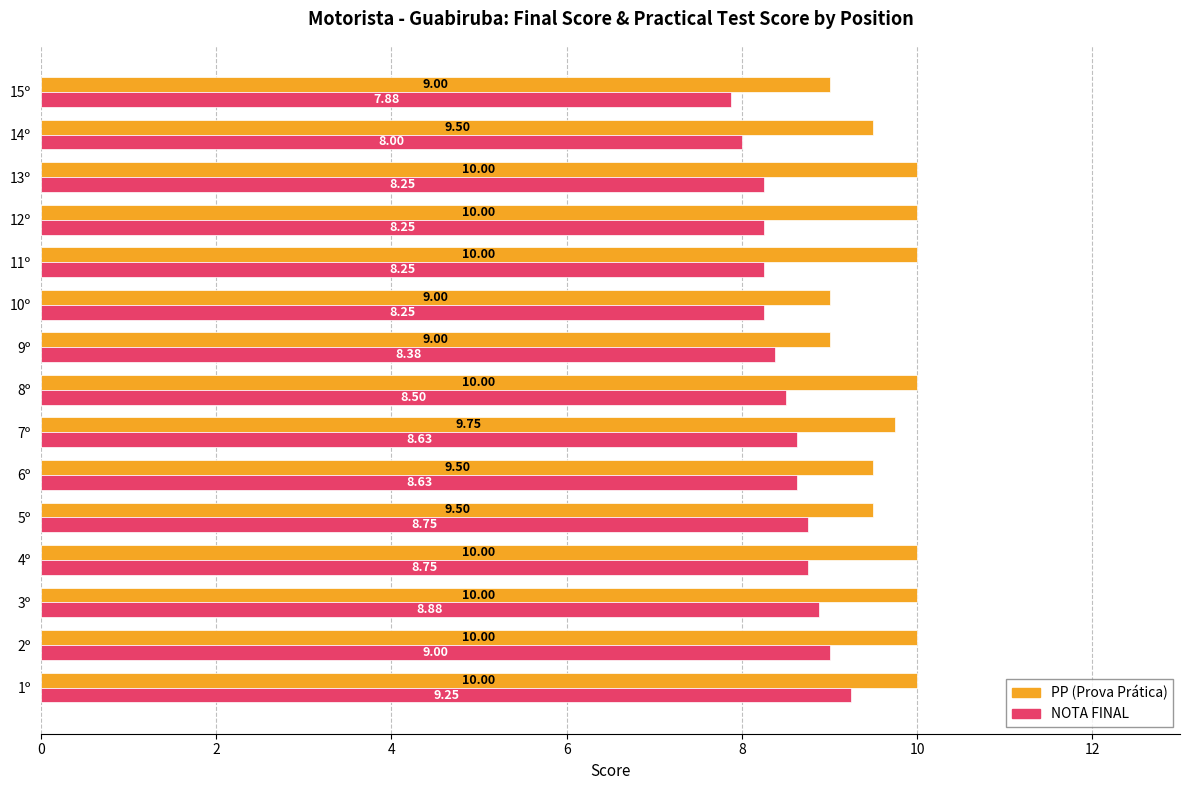

At 9º, list the series in order from largest to smallest.

PP (Prova Prática), NOTA FINAL